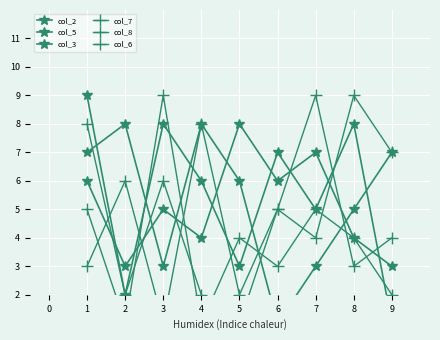

List the series in order of their peak value, highest first.

col_3, col_7, col_8, col_6, col_2, col_5